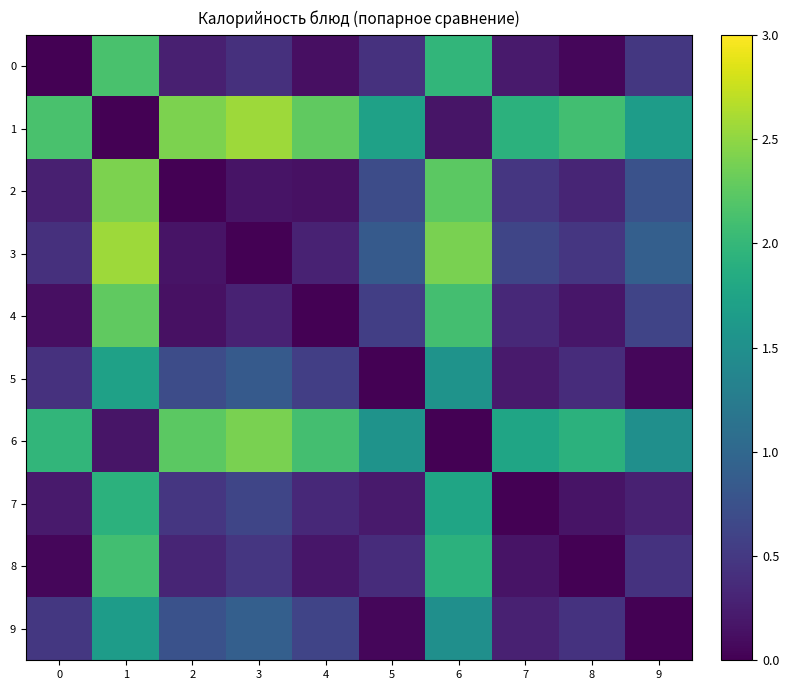

Reading left to right, what are all the values shown in this chart?

0: 0=0.0	1=2.1	2=0.3	3=0.4	4=0.1	5=0.4	6=2.0	7=0.2	8=0.1	9=0.5
1: 0=2.1	1=0.0	2=2.4	3=2.6	4=2.3	5=1.7	6=0.2	7=1.9	8=2.1	9=1.7
2: 0=0.3	1=2.4	2=0.0	3=0.2	4=0.1	5=0.7	6=2.2	7=0.5	8=0.3	9=0.8
3: 0=0.4	1=2.6	2=0.2	3=0.0	4=0.3	5=0.8	6=2.4	7=0.6	8=0.5	9=0.9
4: 0=0.1	1=2.3	2=0.1	3=0.3	4=0.0	5=0.6	6=2.1	7=0.3	8=0.2	9=0.6
5: 0=0.4	1=1.7	2=0.7	3=0.8	4=0.6	5=0.0	6=1.5	7=0.2	8=0.4	9=0.1
6: 0=2.0	1=0.2	2=2.2	3=2.4	4=2.1	5=1.5	6=0.0	7=1.8	8=1.9	9=1.5
7: 0=0.2	1=1.9	2=0.5	3=0.6	4=0.3	5=0.2	6=1.8	7=0.0	8=0.2	9=0.3
8: 0=0.1	1=2.1	2=0.3	3=0.5	4=0.2	5=0.4	6=1.9	7=0.2	8=0.0	9=0.4
9: 0=0.5	1=1.7	2=0.8	3=0.9	4=0.6	5=0.1	6=1.5	7=0.3	8=0.4	9=0.0